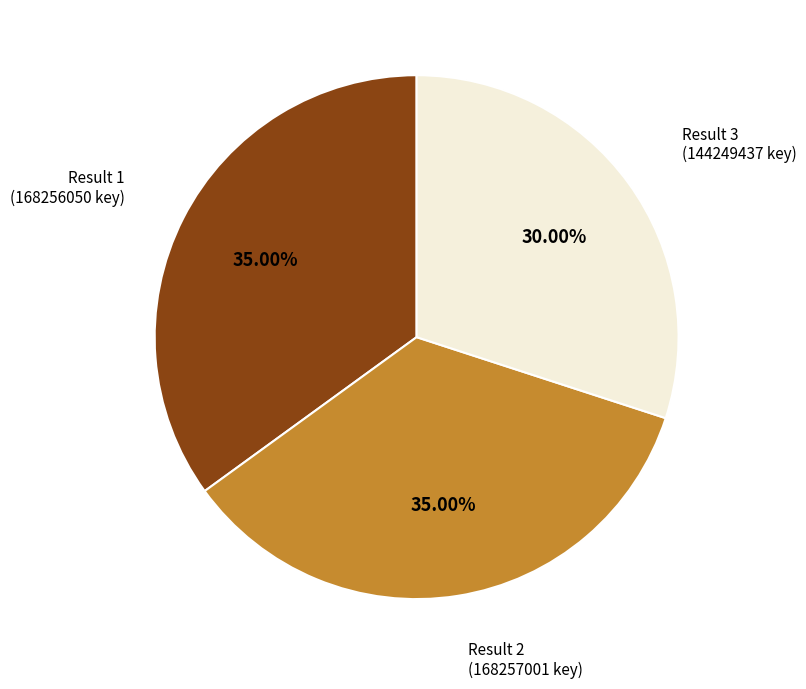

Is Result 3 the majority of the pie?

No